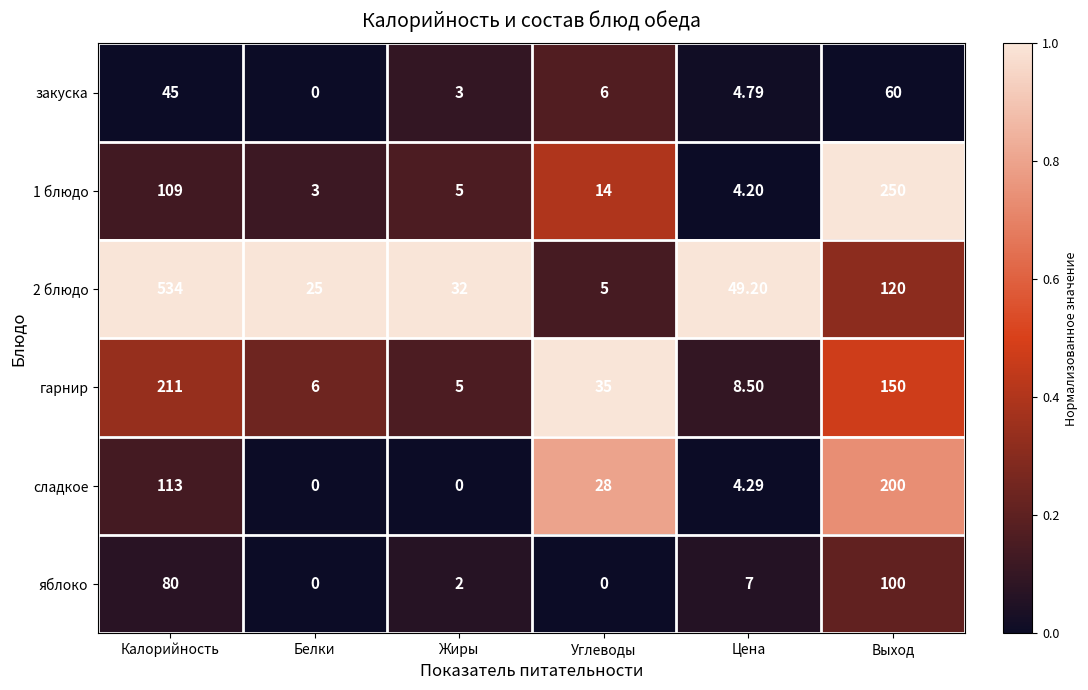

At which category is the sum across all series the highest?

Калорийность